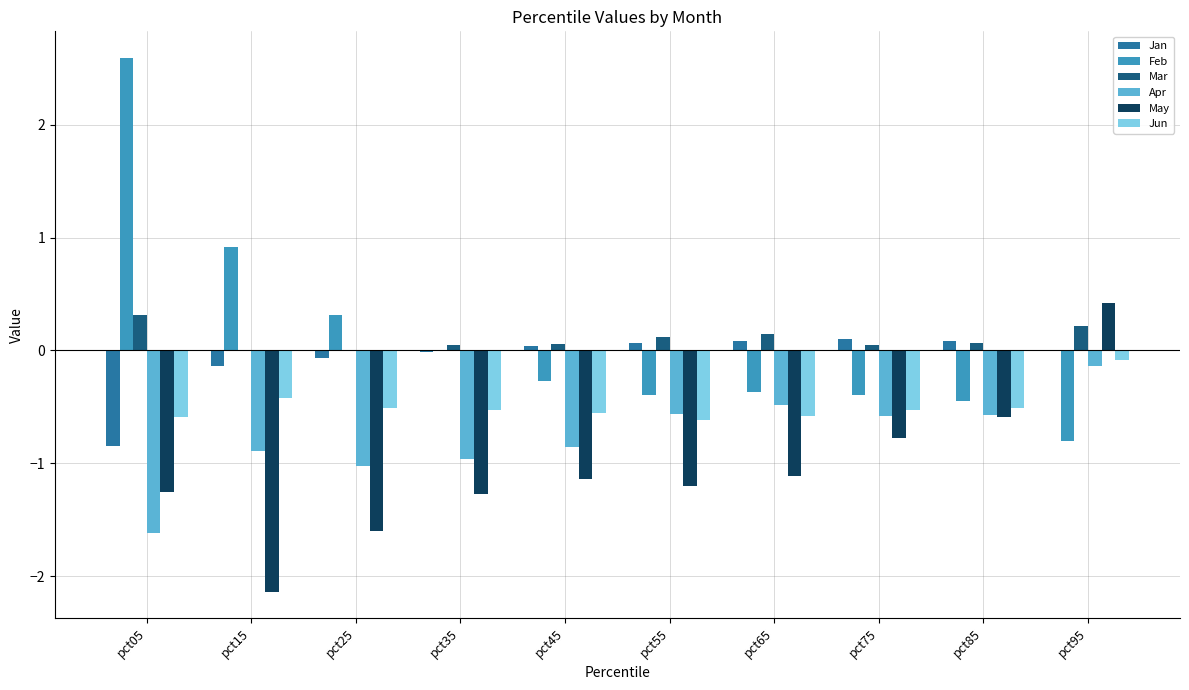

What value does the Apr series have at pct25?

-1.0